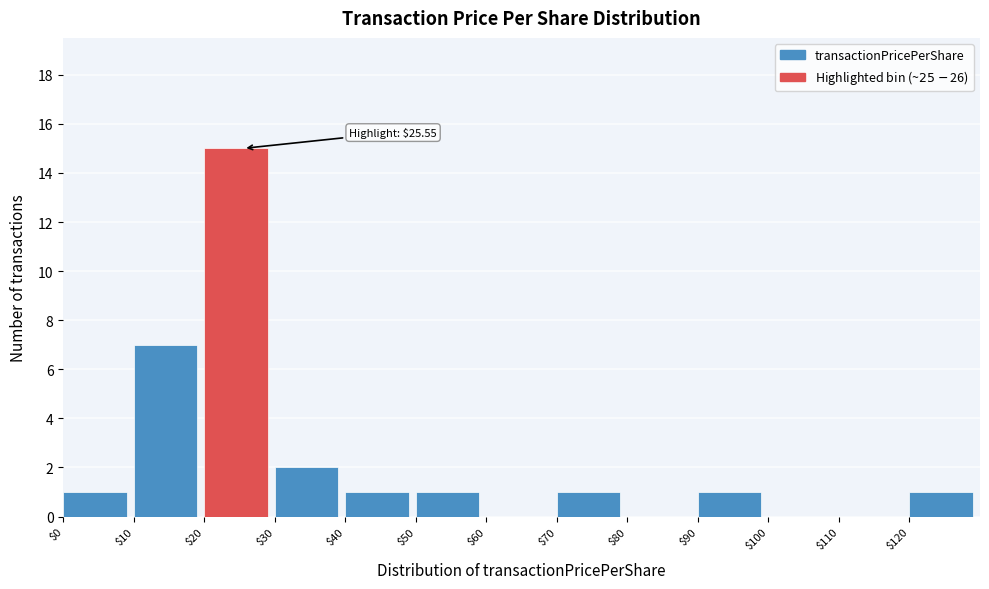

Which range on the x-axis has the tallest bar?

20 to 30